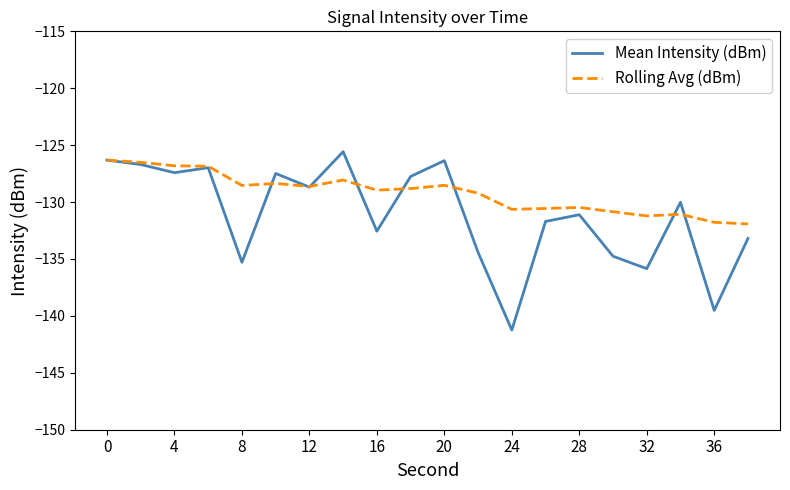

What is the minimum value shown in the chart?

-141.2